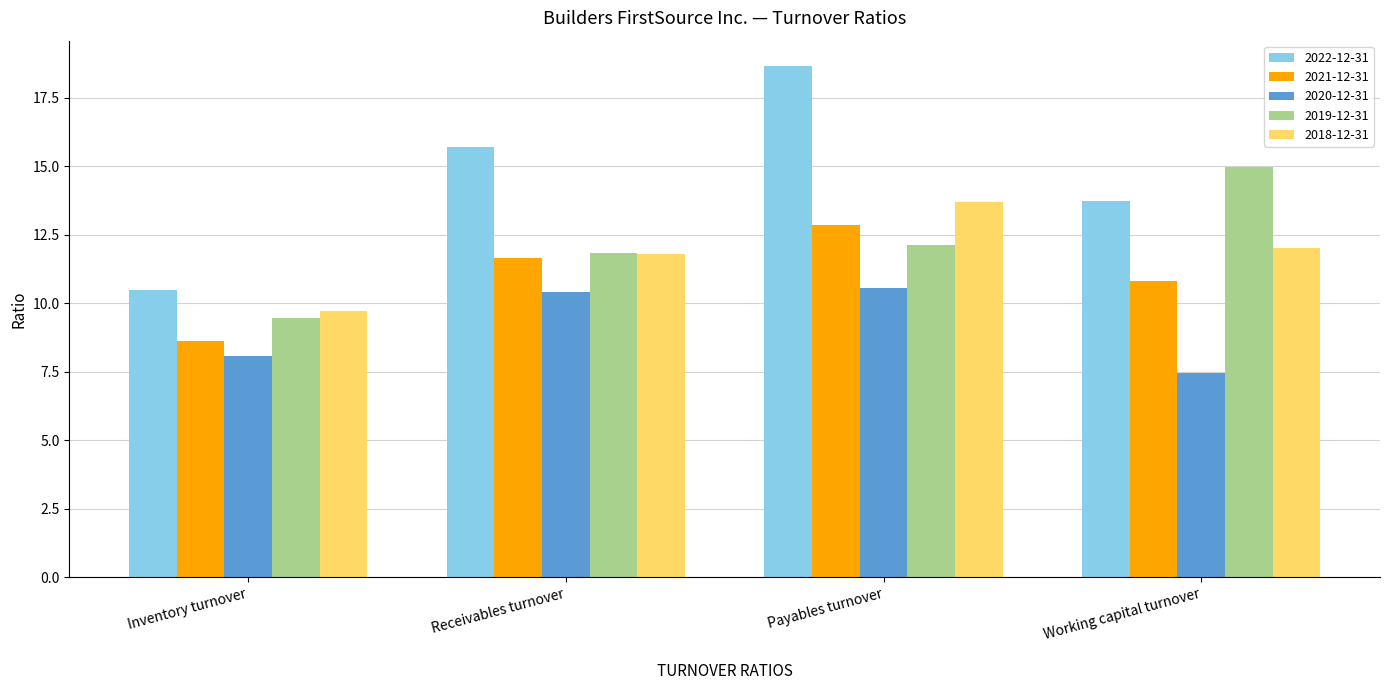

Is it true that 2019-12-31 equals 16.5 at Receivables turnover?

False